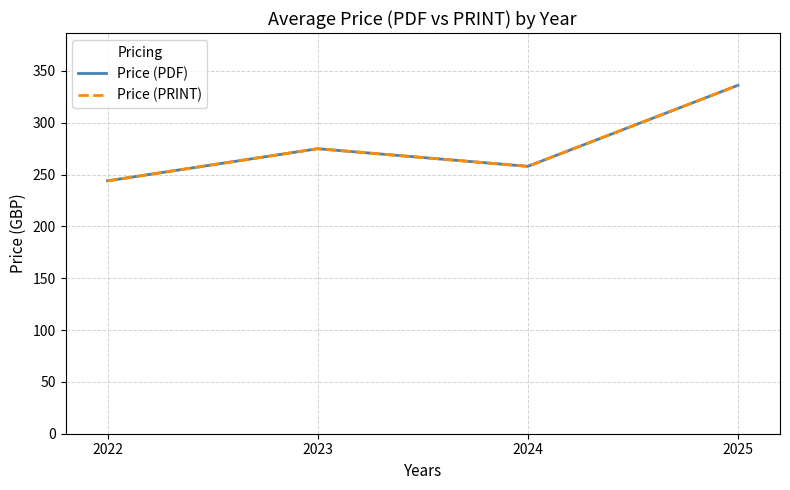

Is this an area chart (filled region under the line)?

No